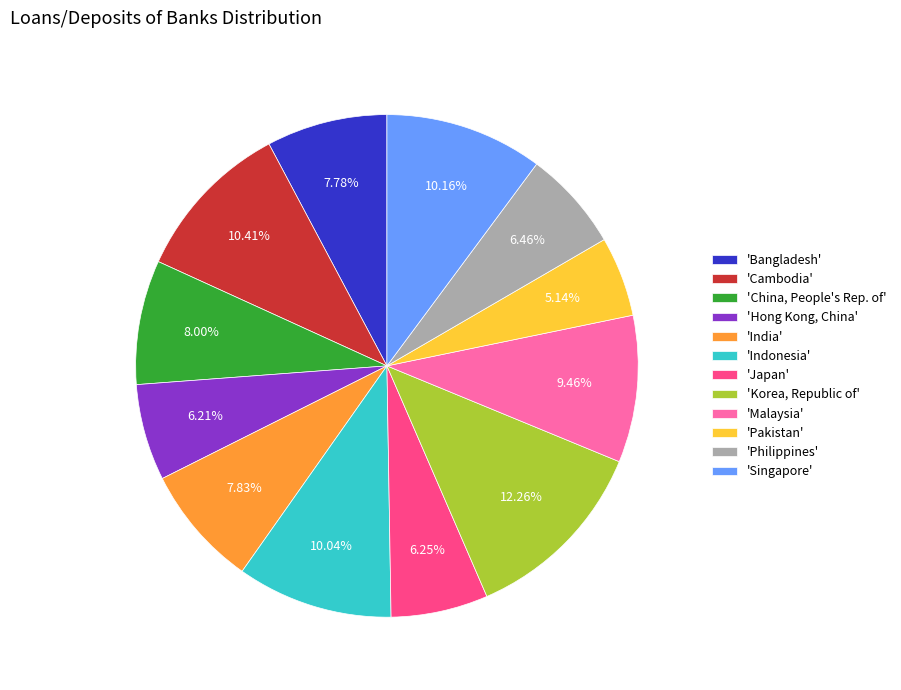

To the nearest percent, what is the difference between the largest and smallest slice percentages?

7%